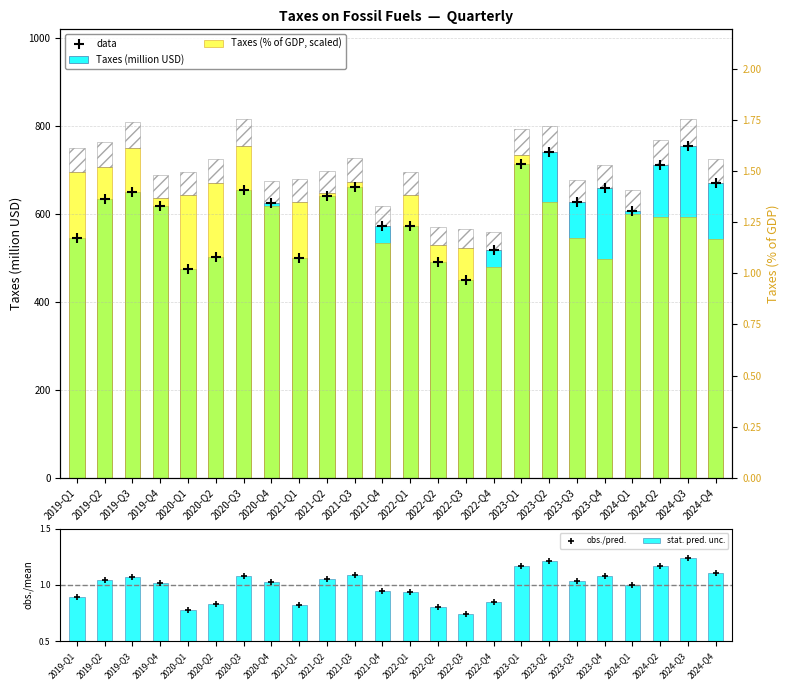

How many data points in Taxes (million USD) are less than 627?

12